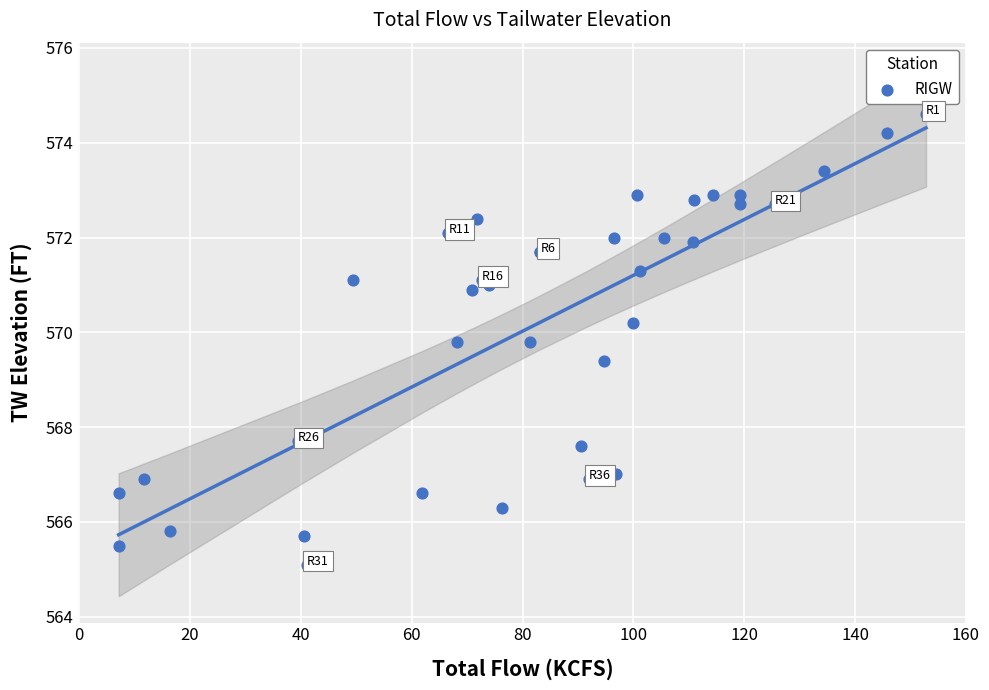

What Y value in the scatter plot is closest to 569?

569.4